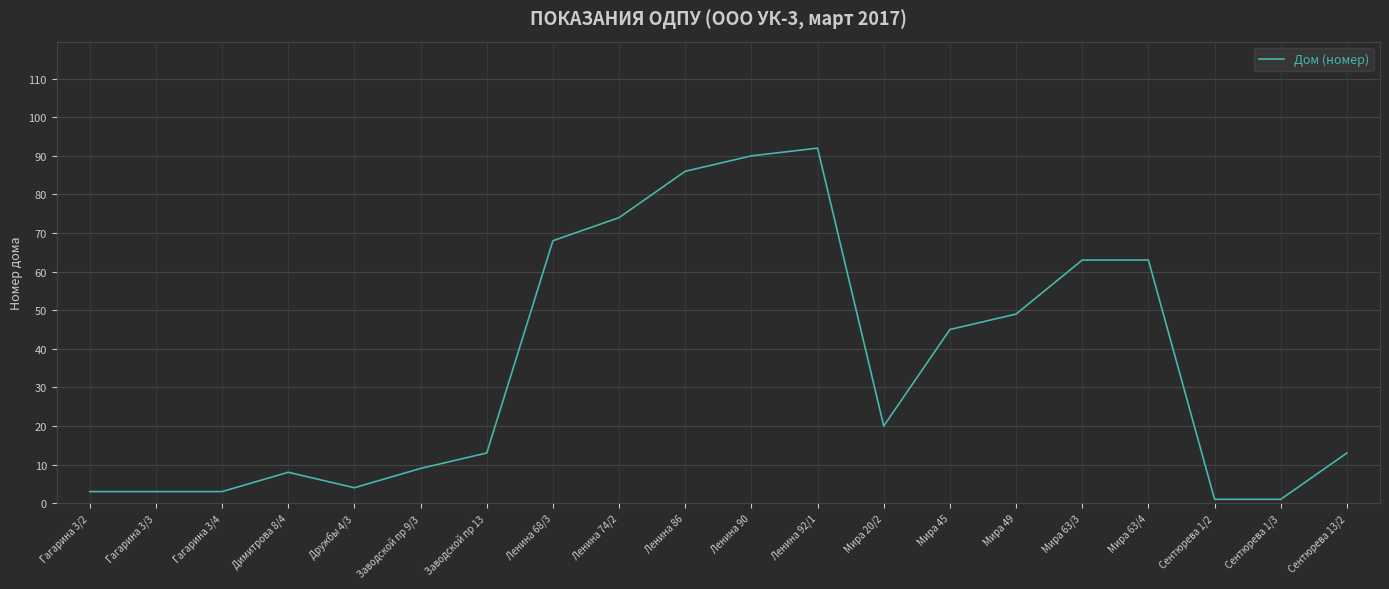

Where is the data nearest to the value 46?

Мира 45